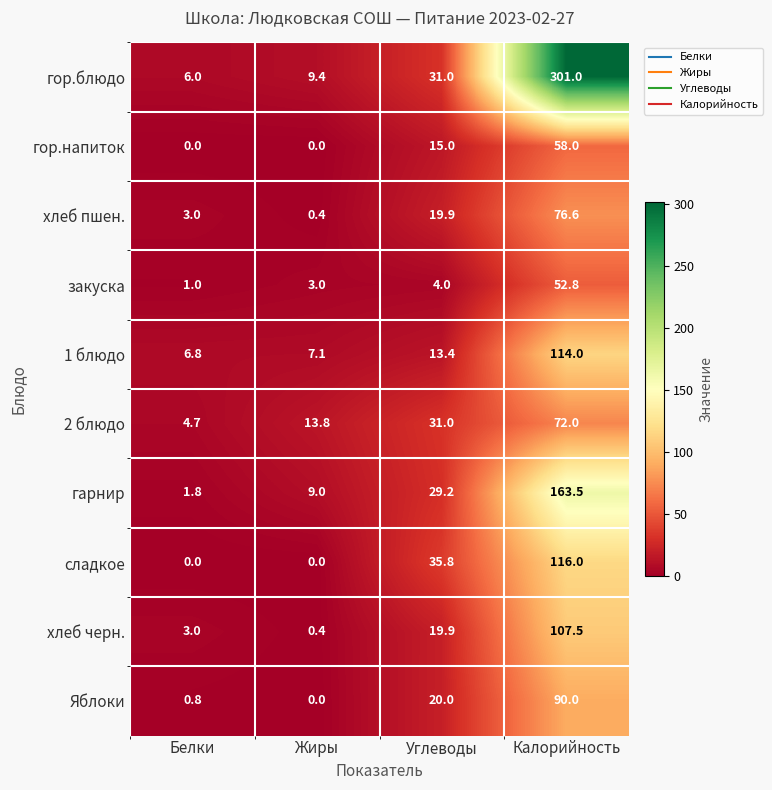

At which category does the chart reach its peak across all series?

Калорийность